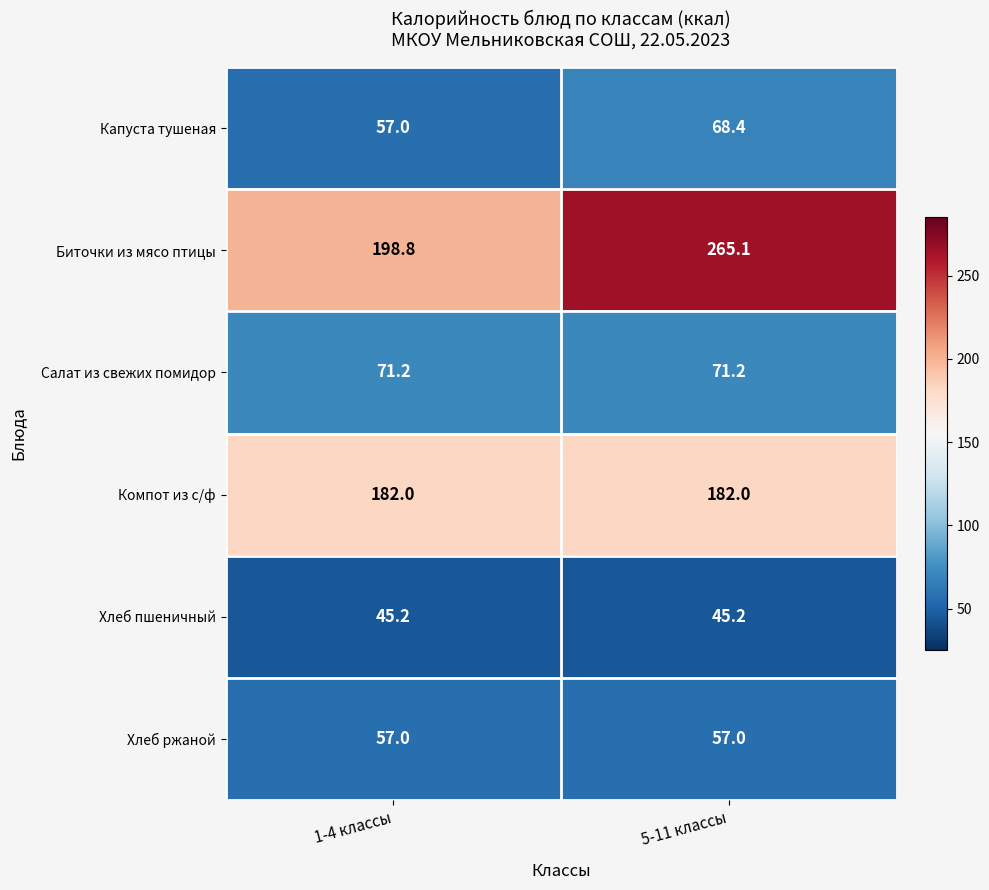

At which category is the sum across all series the highest?

5-11 классы